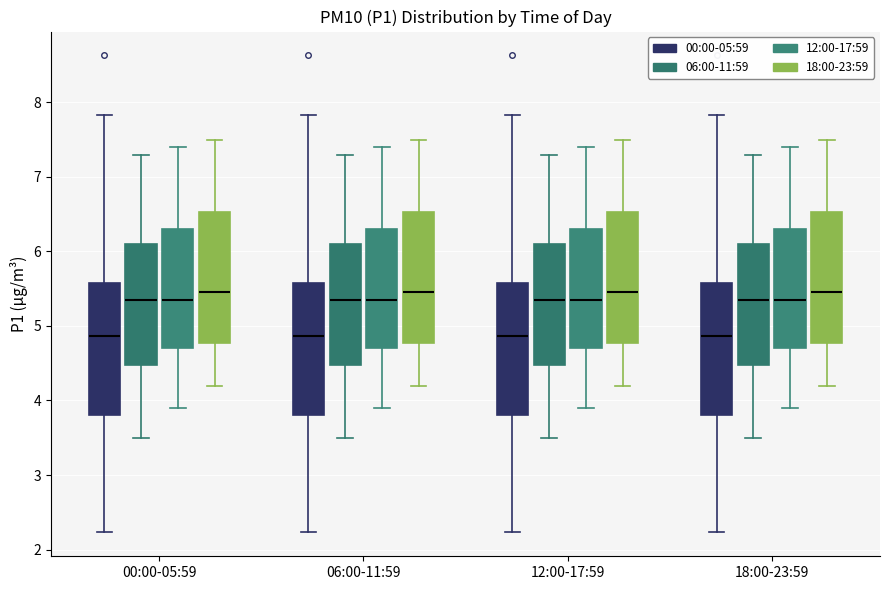

Reading left to right, read every box against the y-axis: the position of its median line, the range the box covers, and the ends of its whiskers. The values are not printed on the chart, so give them approximately, as read against the axis.

00:00-05:59 (00:00-05:59): median 4.9, box 3.8 to 5.6, whiskers 2.2 to 7.8
00:00-05:59 (06:00-11:59): median 5.4, box 4.5 to 6.1, whiskers 3.5 to 7.3
00:00-05:59 (12:00-17:59): median 5.4, box 4.7 to 6.3, whiskers 3.9 to 7.4
00:00-05:59 (18:00-23:59): median 5.5, box 4.8 to 6.5, whiskers 4.2 to 7.5
06:00-11:59 (00:00-05:59): median 4.9, box 3.8 to 5.6, whiskers 2.2 to 7.8
06:00-11:59 (06:00-11:59): median 5.4, box 4.5 to 6.1, whiskers 3.5 to 7.3
06:00-11:59 (12:00-17:59): median 5.4, box 4.7 to 6.3, whiskers 3.9 to 7.4
06:00-11:59 (18:00-23:59): median 5.5, box 4.8 to 6.5, whiskers 4.2 to 7.5
12:00-17:59 (00:00-05:59): median 4.9, box 3.8 to 5.6, whiskers 2.2 to 7.8
12:00-17:59 (06:00-11:59): median 5.4, box 4.5 to 6.1, whiskers 3.5 to 7.3
12:00-17:59 (12:00-17:59): median 5.4, box 4.7 to 6.3, whiskers 3.9 to 7.4
12:00-17:59 (18:00-23:59): median 5.5, box 4.8 to 6.5, whiskers 4.2 to 7.5
18:00-23:59 (00:00-05:59): median 4.9, box 3.8 to 5.6, whiskers 2.2 to 7.8
18:00-23:59 (06:00-11:59): median 5.4, box 4.5 to 6.1, whiskers 3.5 to 7.3
18:00-23:59 (12:00-17:59): median 5.4, box 4.7 to 6.3, whiskers 3.9 to 7.4
18:00-23:59 (18:00-23:59): median 5.5, box 4.8 to 6.5, whiskers 4.2 to 7.5